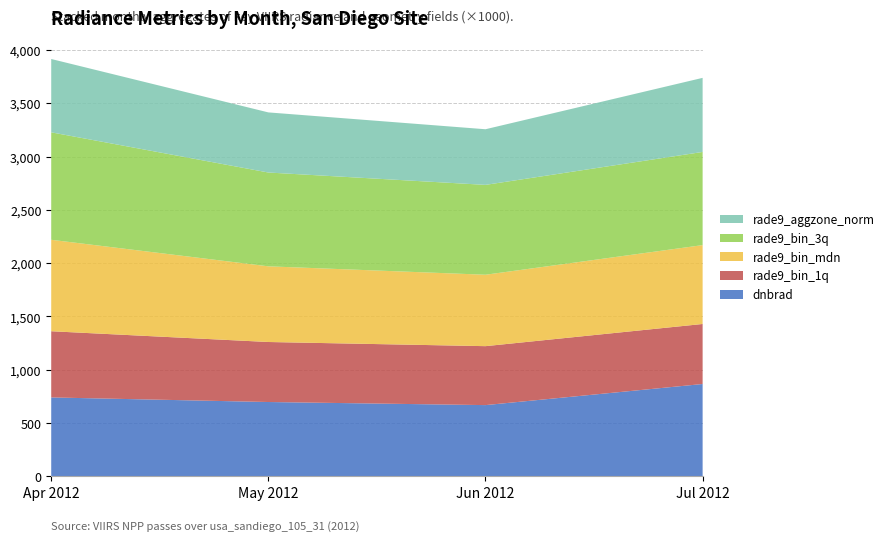

Is it true that dnbrad equals 1184 at Apr 2012?

False